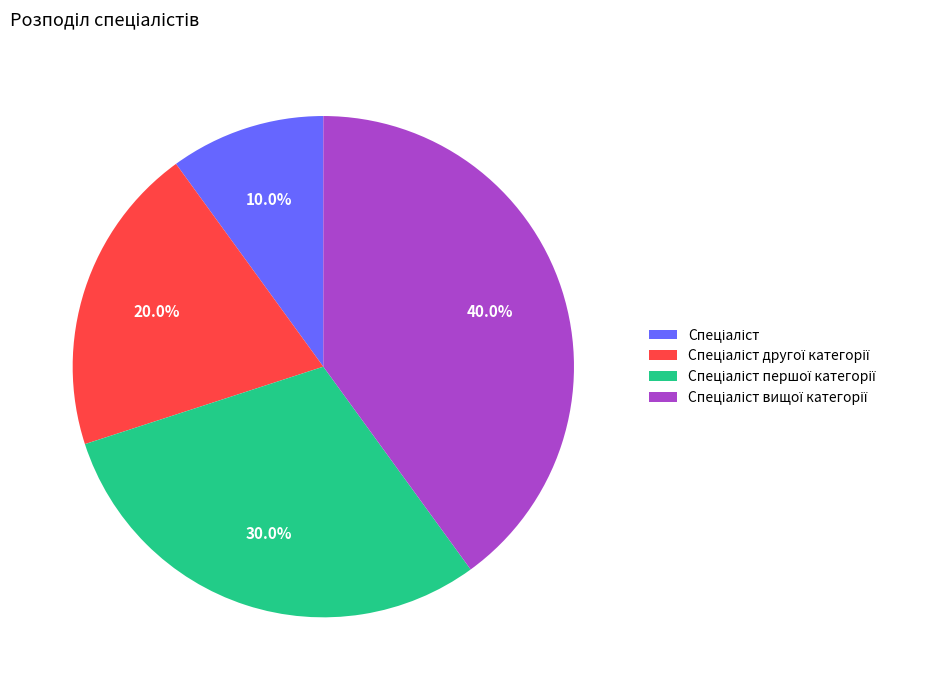

Is there any slice that represents more than half of the pie?

No